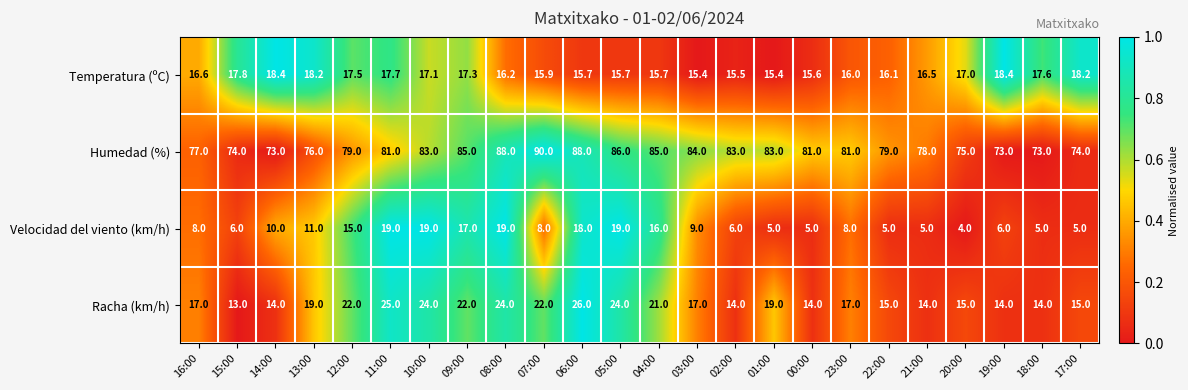

What is the average value of the Temperatura (ºC) series?

16.7